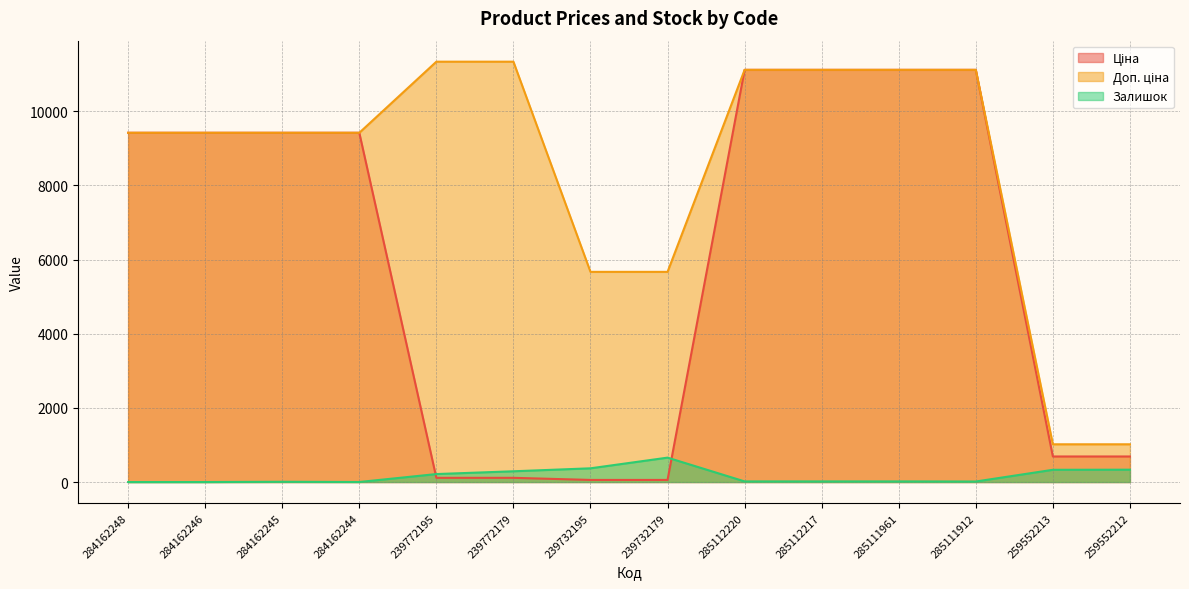

What is the difference between the highest and lowest values at 285112220?

11096.6